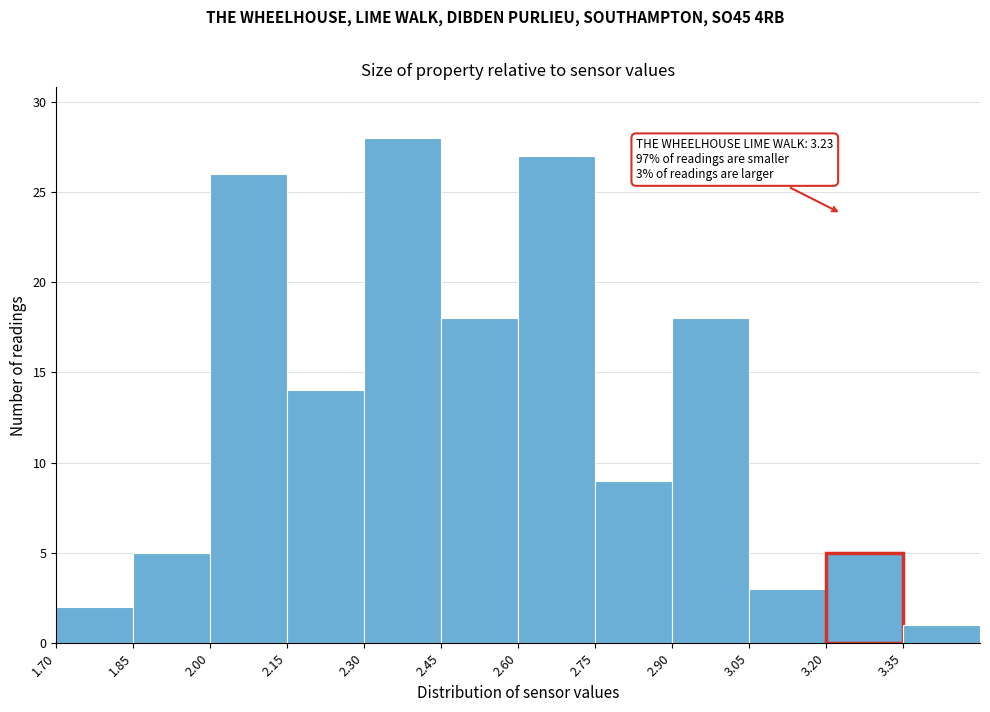

Which range on the x-axis has the tallest bar?

2.30 to 2.45